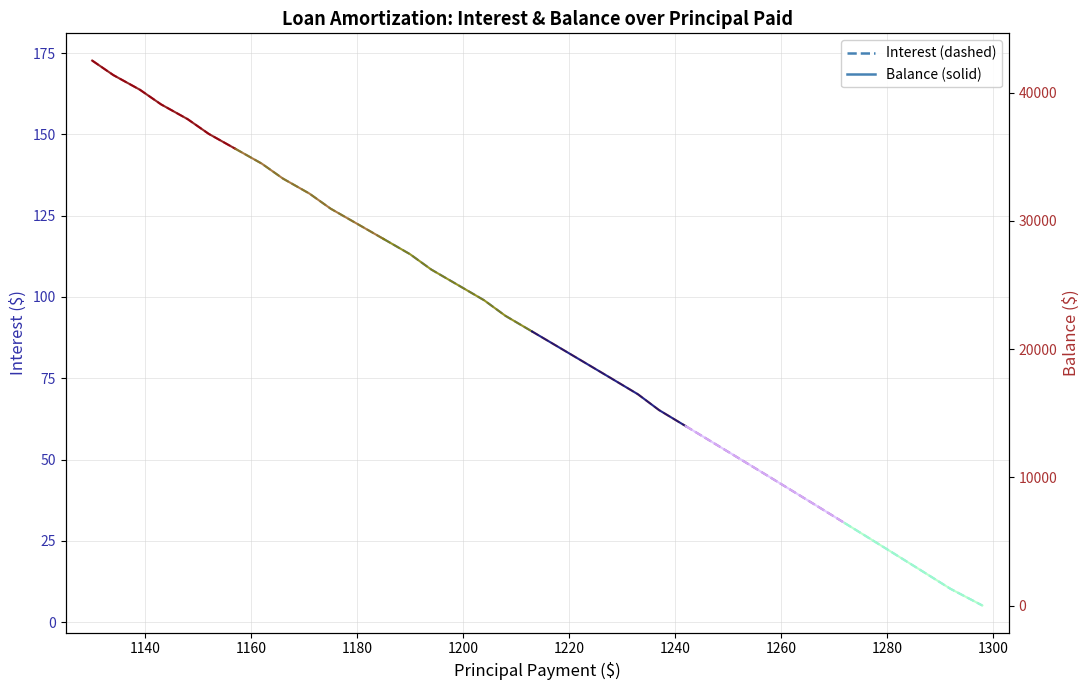

What are all the series names shown in the legend?

Interest, Balance